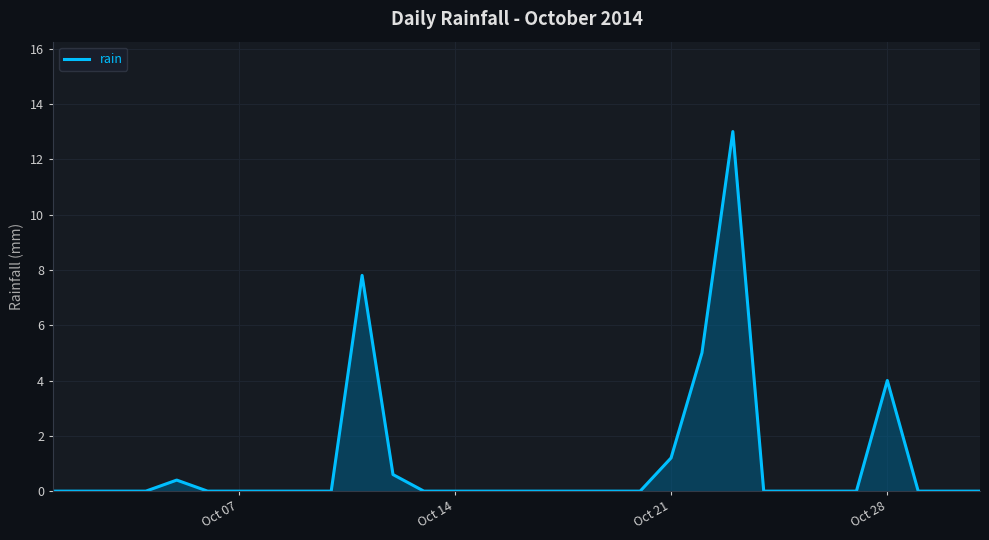

What is the difference between the maximum and minimum values?

13.0